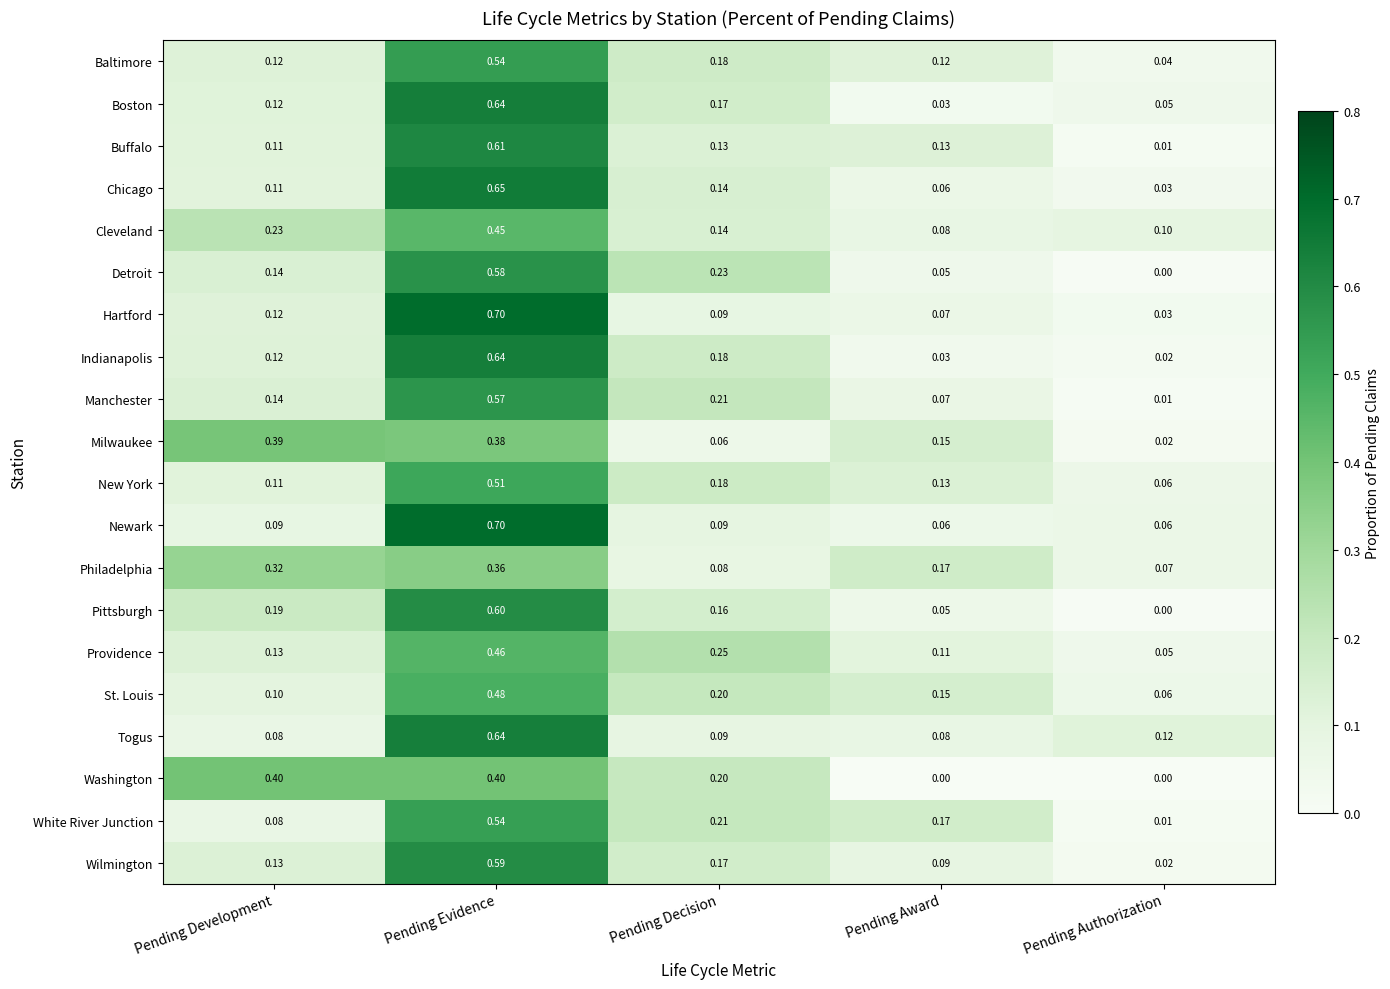

Rank the categories by New York value from highest to lowest.

Pending Evidence, Pending Decision, Pending Award, Pending Development, Pending Authorization